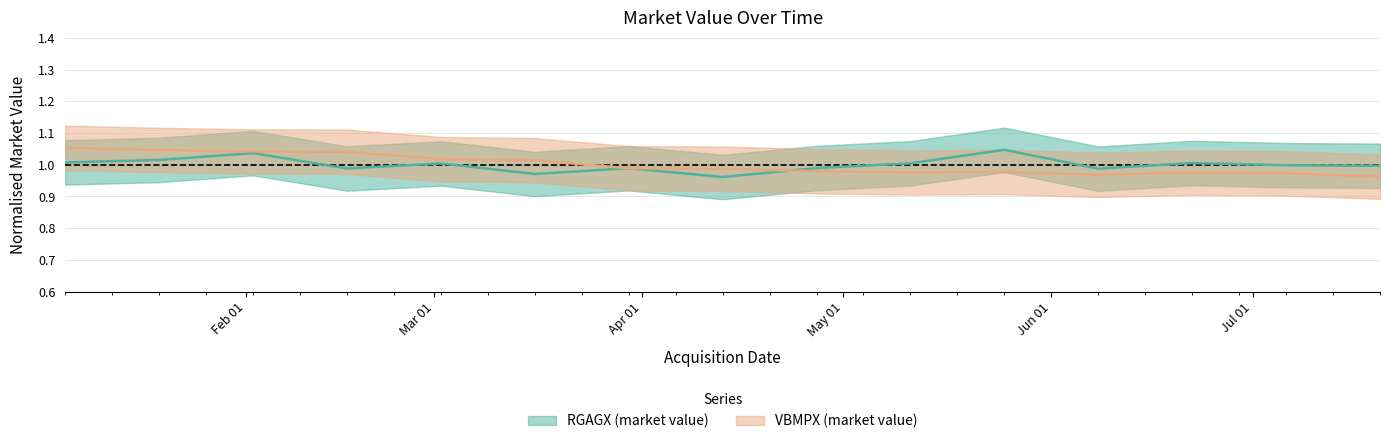

At 2015-02-02, list the series in order from largest to smallest.

VBMPX_market_value, RGAGX_market_value